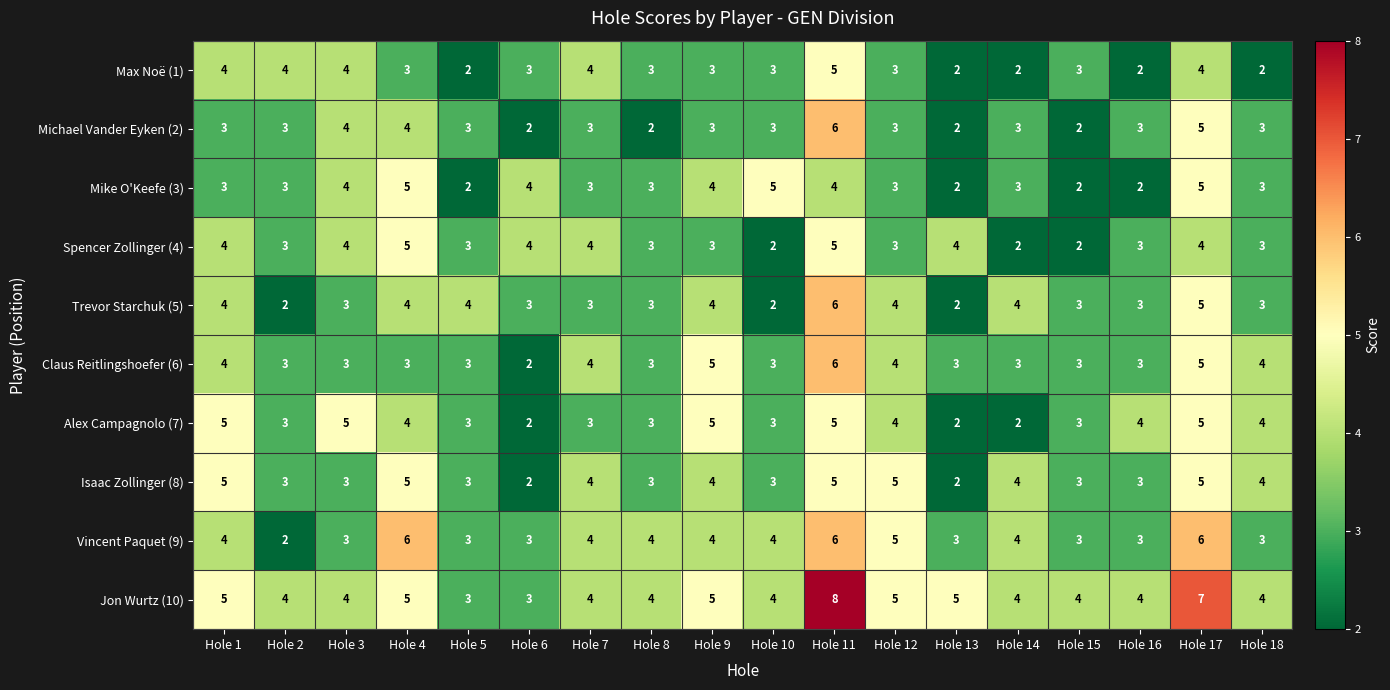

Count the number of data series in this chart.

10